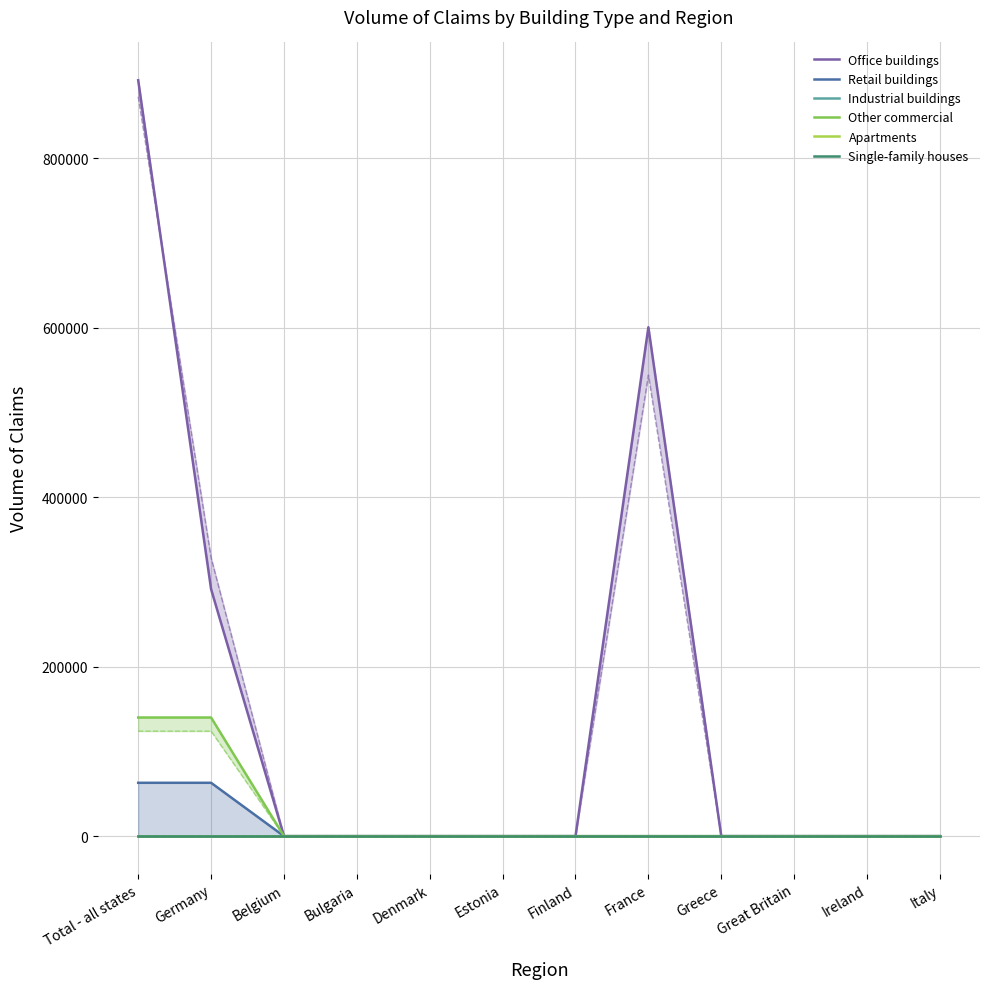

Reading left to right, list all the values displayed in this chart.

Office buildings: Total - all states=892034	Germany=291476	Belgium=0	Bulgaria=0	Denmark=0	Estonia=0	Finland=0	France=600558	Greece=0	Great Britain=0	Ireland=0	Italy=0
Retail buildings: Total - all states=62976	Germany=62976	Belgium=0	Bulgaria=0	Denmark=0	Estonia=0	Finland=0	France=0	Greece=0	Great Britain=0	Ireland=0	Italy=0
Industrial buildings: Total - all states=0	Germany=0	Belgium=0	Bulgaria=0	Denmark=0	Estonia=0	Finland=0	France=0	Greece=0	Great Britain=0	Ireland=0	Italy=0
Other commercial: Total - all states=140007	Germany=140007	Belgium=0	Bulgaria=0	Denmark=0	Estonia=0	Finland=0	France=0	Greece=0	Great Britain=0	Ireland=0	Italy=0
Apartments: Total - all states=0	Germany=0	Belgium=0	Bulgaria=0	Denmark=0	Estonia=0	Finland=0	France=0	Greece=0	Great Britain=0	Ireland=0	Italy=0
Single-family houses: Total - all states=0	Germany=0	Belgium=0	Bulgaria=0	Denmark=0	Estonia=0	Finland=0	France=0	Greece=0	Great Britain=0	Ireland=0	Italy=0